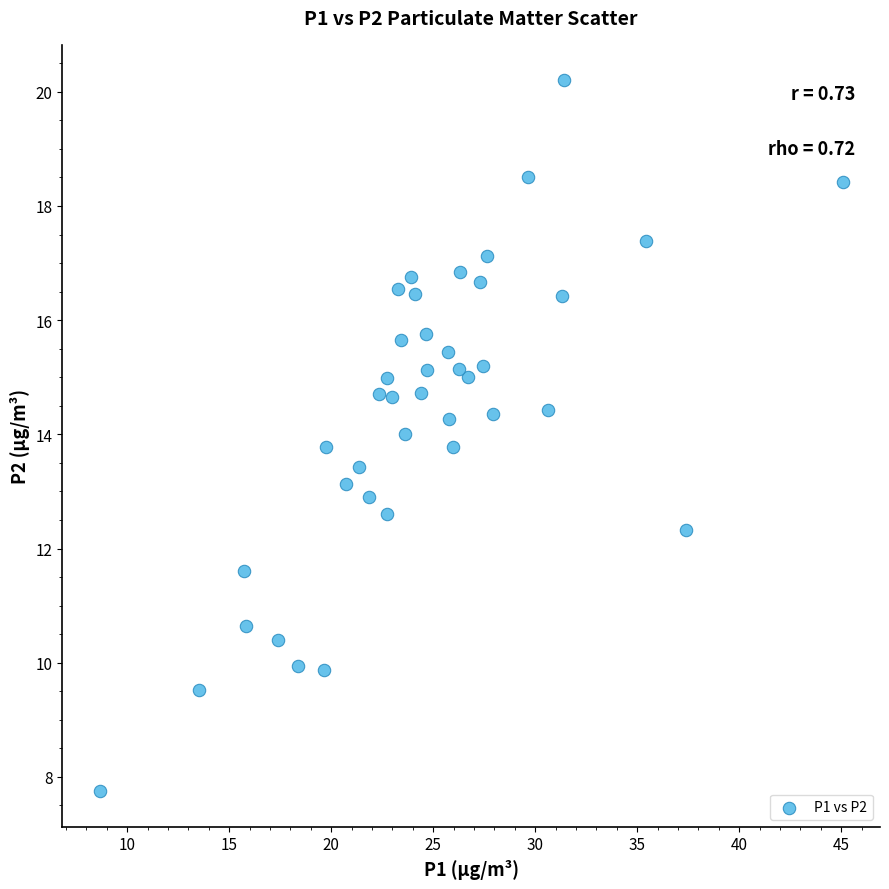

What is the range of X values (max minus min)?

36.4